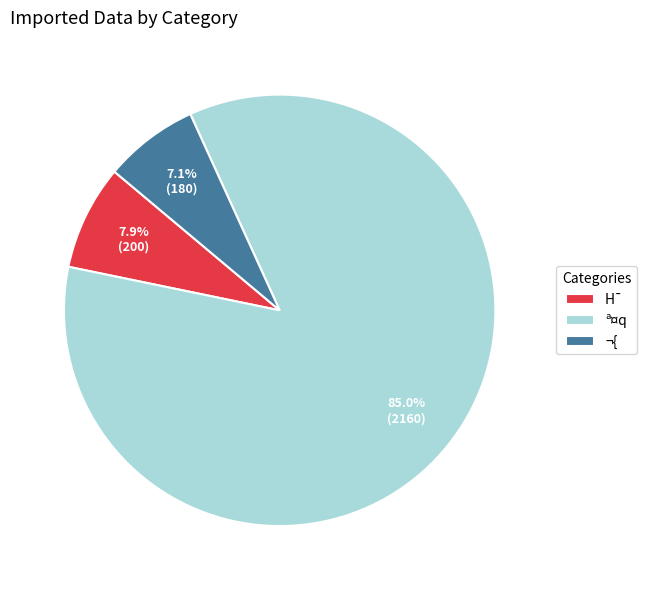

Which slice is the smallest?

¬{